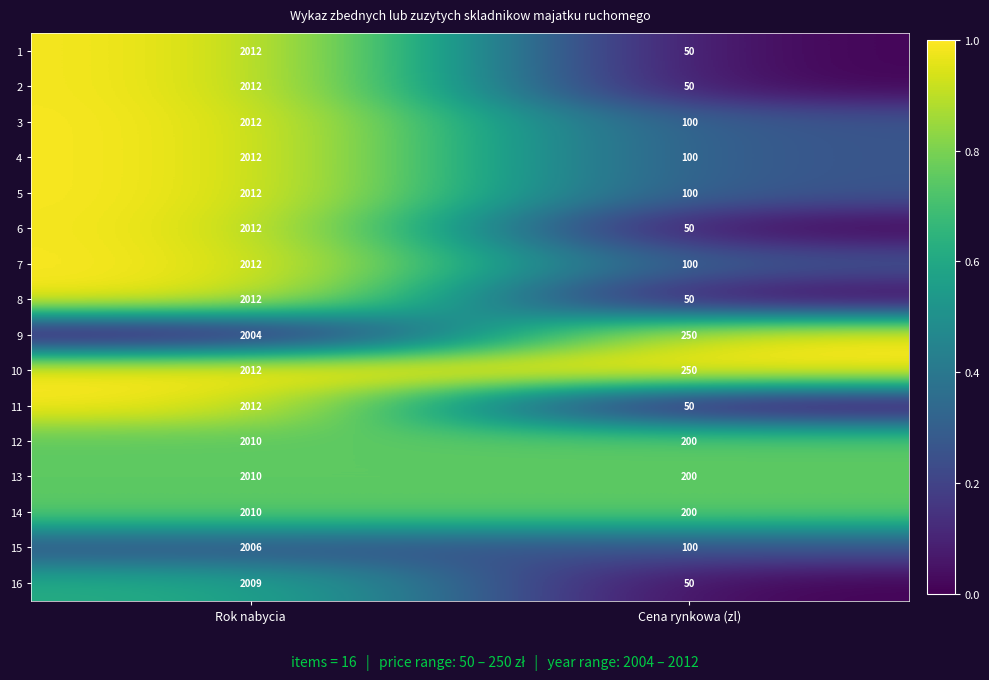

Is it true that 12 equals 100 at Cena rynkowa (zl)?

False